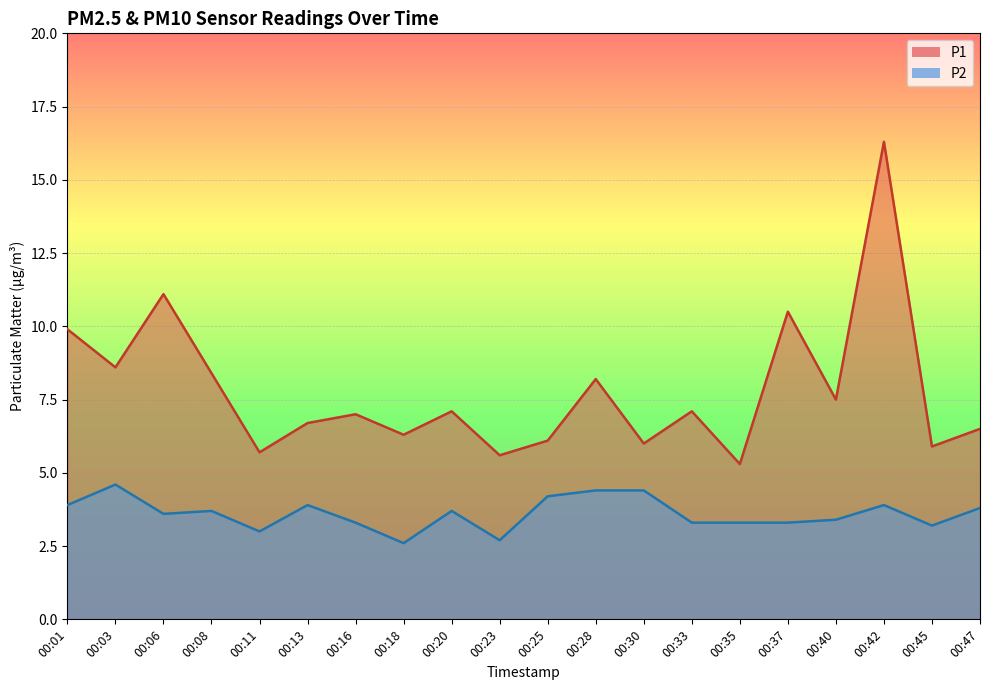

True or false: P2 and P1 cross at least once.

False